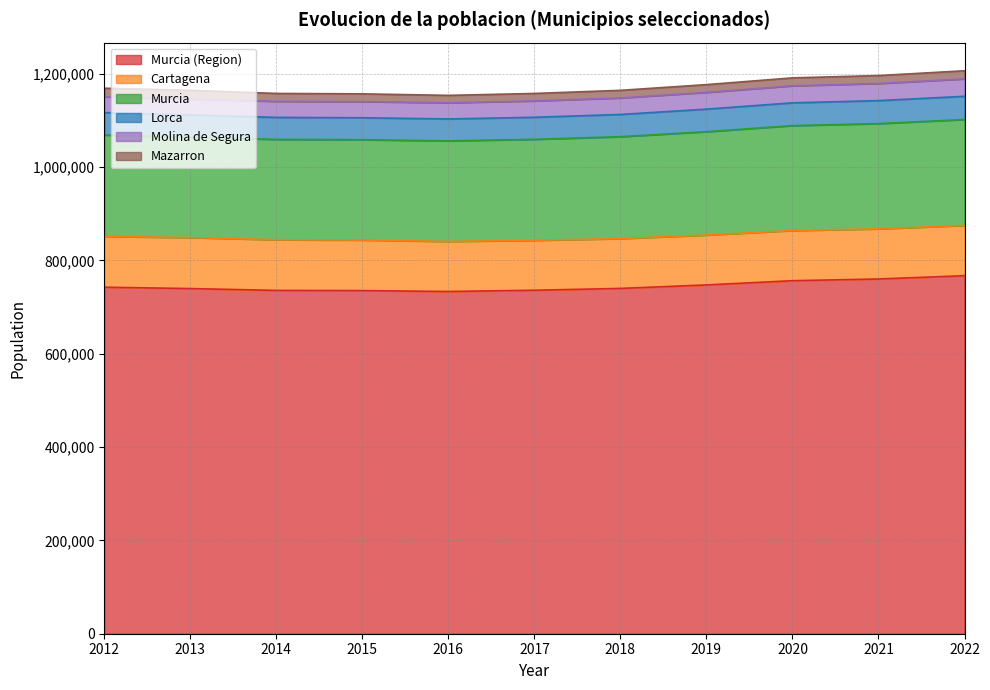

At which category is the sum across all series the highest?

2022